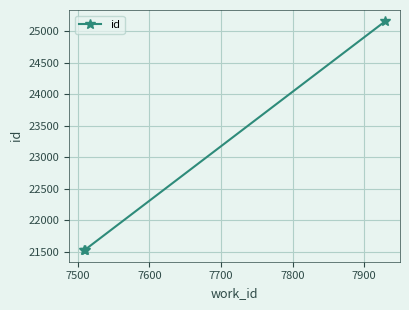

What is the value of the 2nd point from the left?

21531